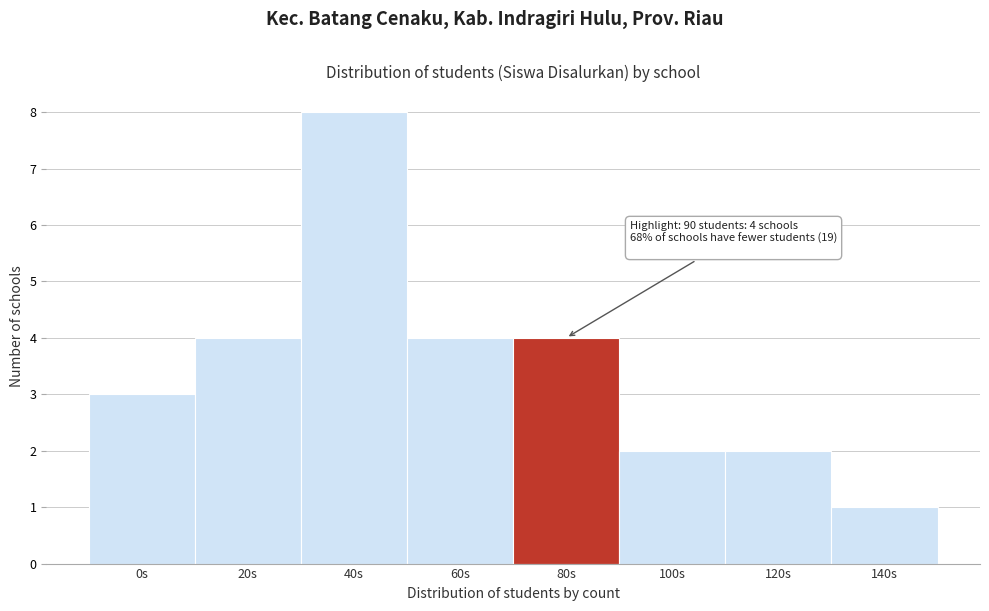

Reading right to left, what are all the values shown in this chart?

1	2	2	4	4	8	4	3